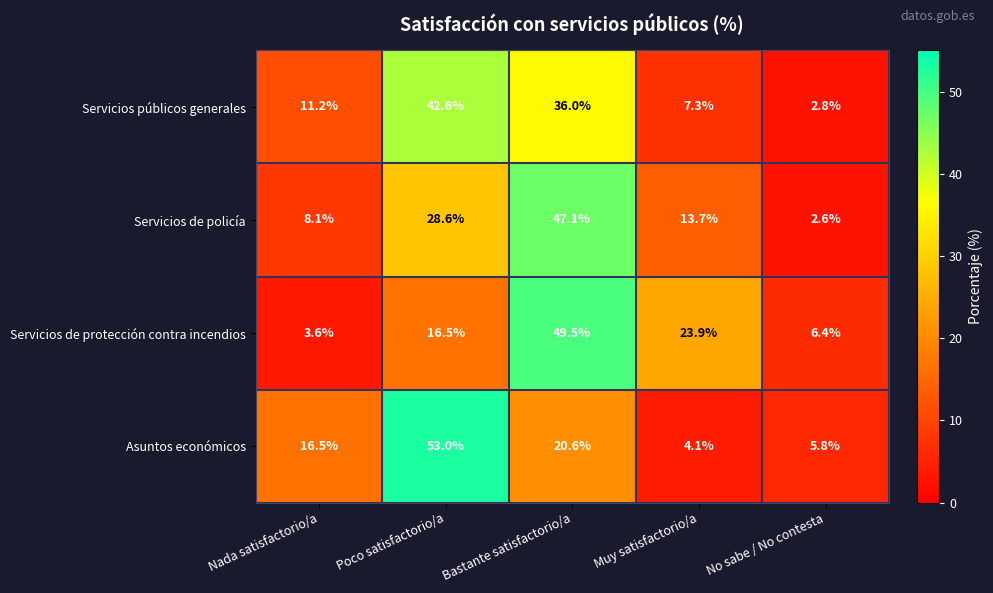

What is the sum of all Servicios de policía values?

100.1